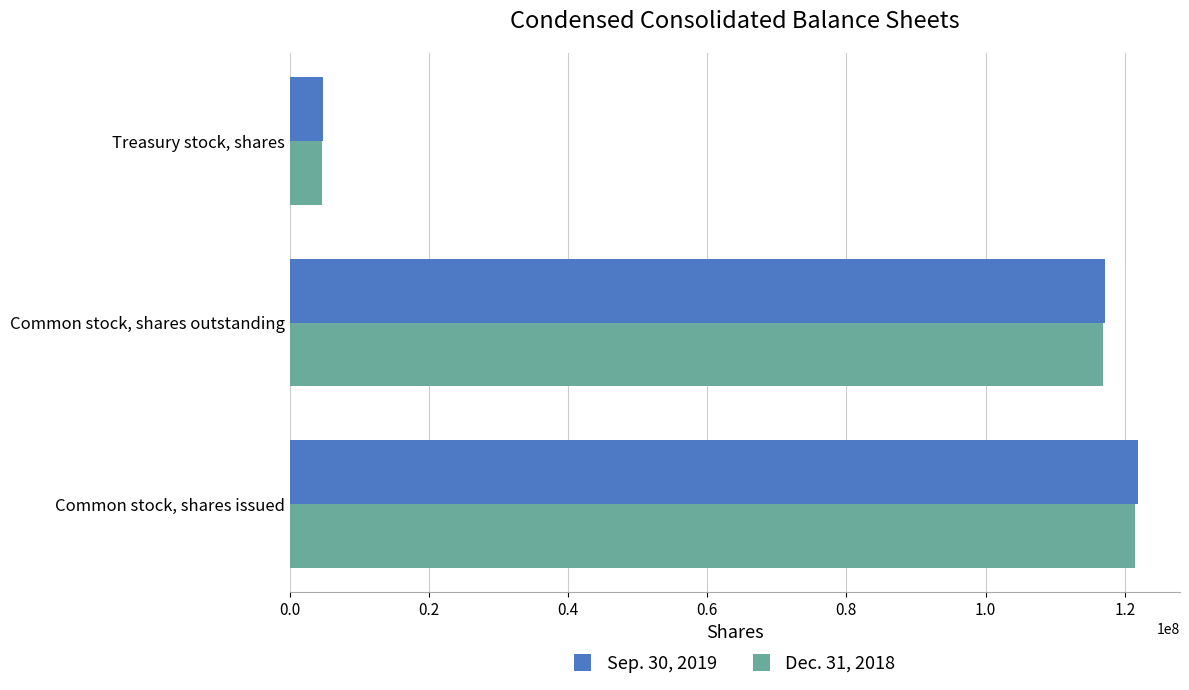

What is the total value across all series at Common stock, shares outstanding?

233980577